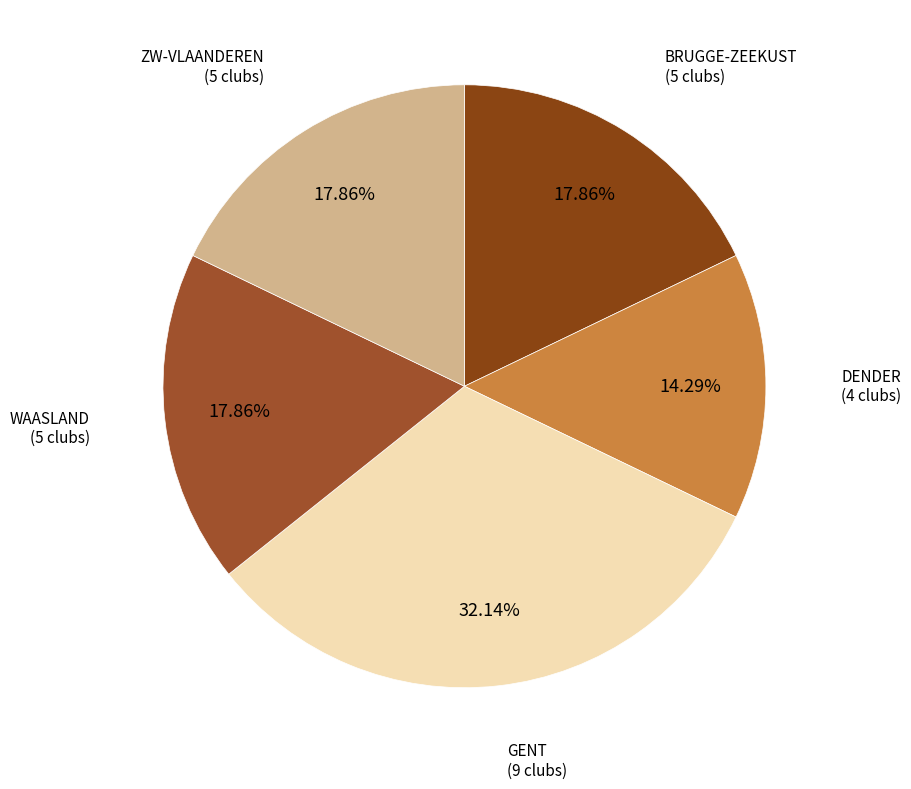

Which slice is the largest?

GENT